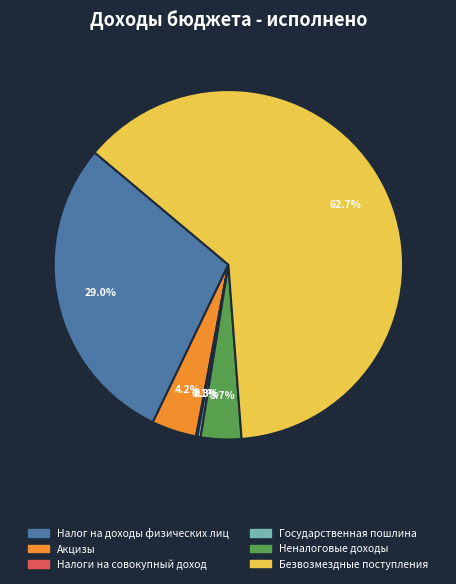

To the nearest percent, what is the average slice percentage?

17%